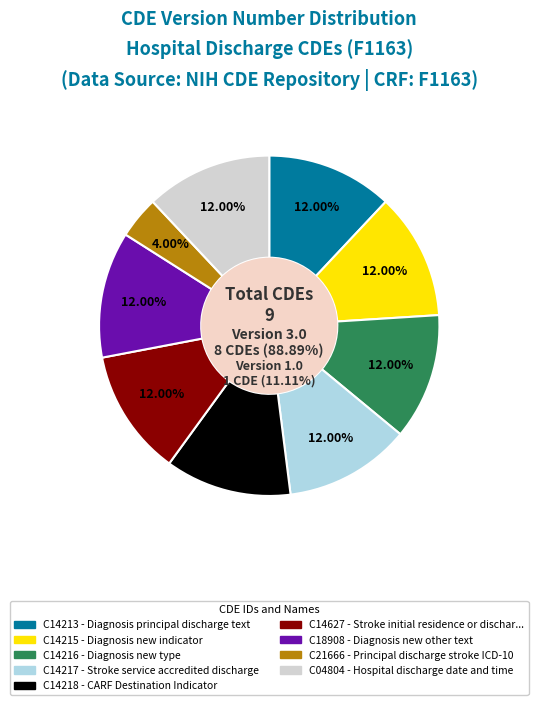

Approximately how many times larger is the value at C04804 compared to C14215?

1.0